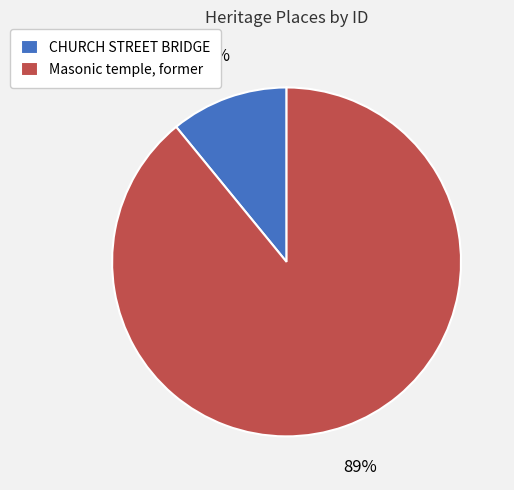

Is the sum of CHURCH STREET BRIDGE and Masonic temple, former greater than half?

Yes